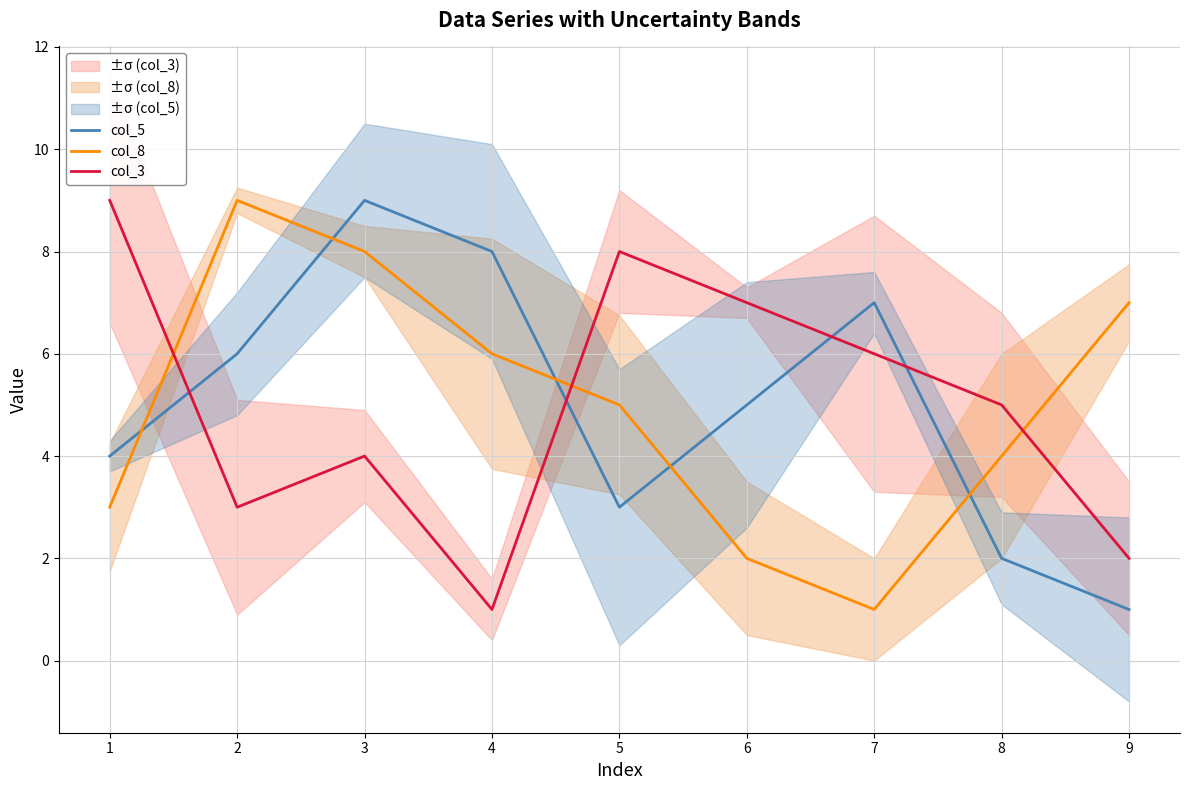

Does the chart have visible grid lines?

Yes